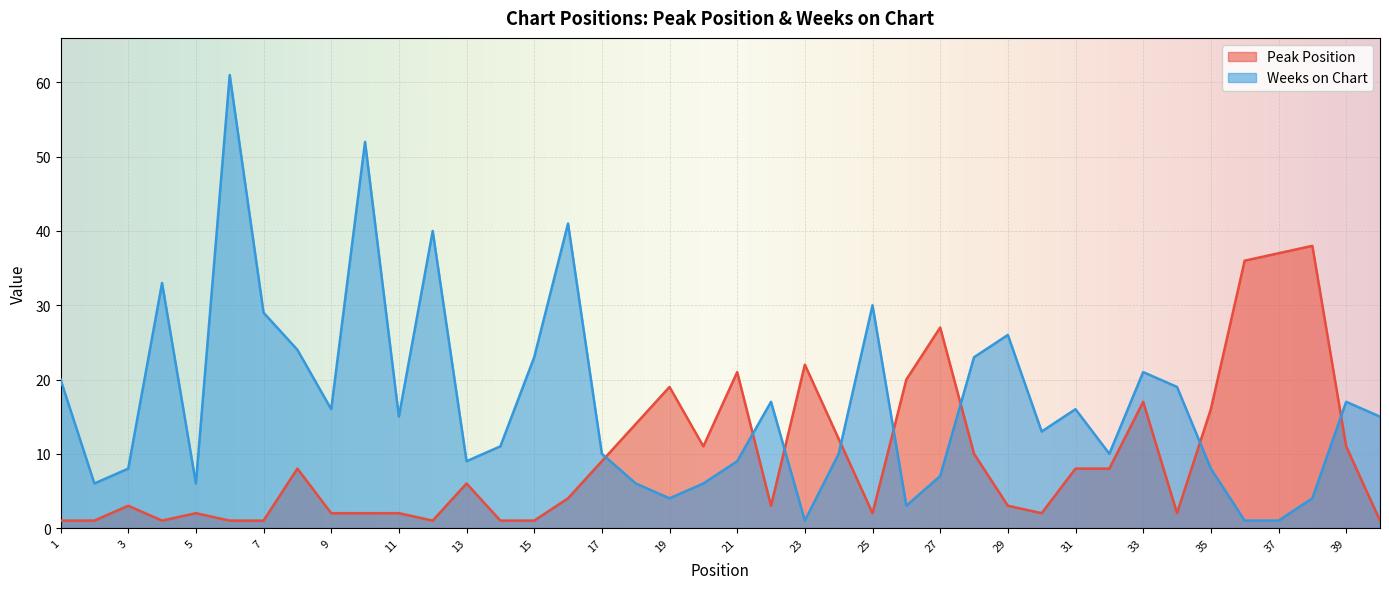

The value of Peak Position at 35 is 21. True or false?

False